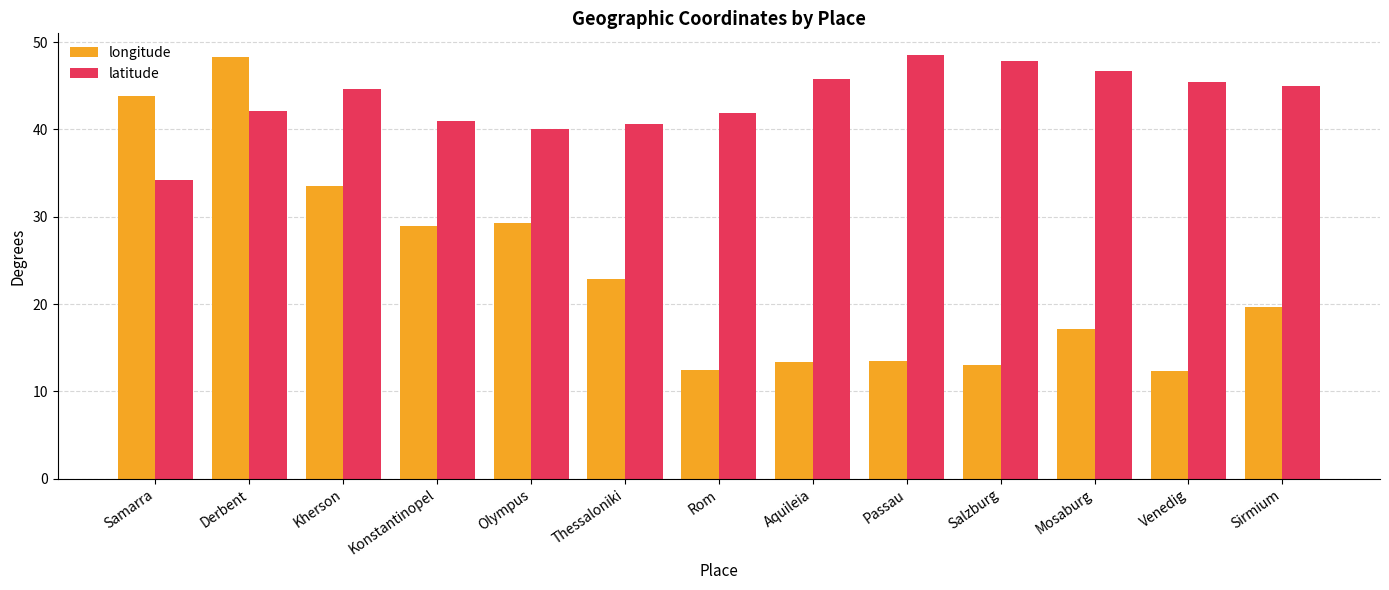

What position from the right is Aquileia?

6